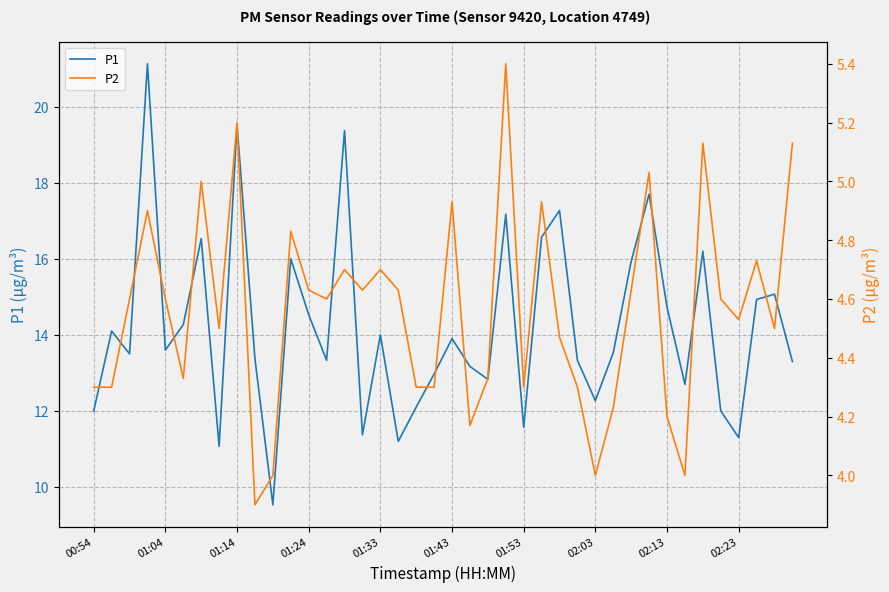

True or false: P1 has a value of 5.4 at 01:14.

False